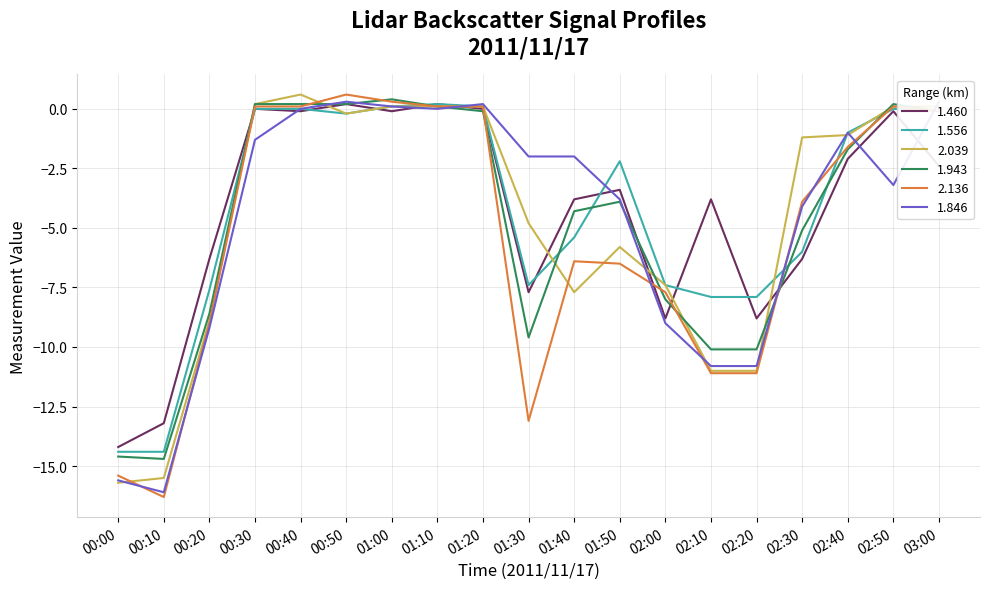

Reading right to left, list all the values displayed in this chart.

1.460: -2.4	-0.1	-2.1	-6.3	-8.8	-3.8	-8.8	-3.4	-3.8	-7.7	0.0	0.2	-0.1	0.2	-0.1	0.0	-6.3	-13.2	-14.2
1.556: -0.1	-0.0	-1.0	-6.0	-7.9	-7.9	-7.4	-2.2	-5.4	-7.4	0.1	0.2	0.1	-0.2	-0.0	-0.0	-7.6	-14.4	-14.4
2.039: 0.1	0.1	-1.1	-1.2	-11.0	-11.0	-7.4	-5.8	-7.7	-4.8	0.1	0.1	0.1	-0.2	0.6	0.2	-8.9	-15.5	-15.7
1.943: -0.1	0.2	-1.7	-5.1	-10.1	-10.1	-8.0	-3.9	-4.3	-9.6	-0.1	0.1	0.4	0.2	0.2	0.2	-8.6	-14.7	-14.6
2.136: -0.1	0.1	-1.6	-3.9	-11.1	-11.1	-7.7	-6.5	-6.4	-13.1	0.1	0.1	0.3	0.6	0.1	0.1	-9.0	-16.3	-15.4
1.846: 0.3	-3.2	-1.0	-4.1	-10.8	-10.8	-9.0	-3.8	-2.0	-2.0	0.2	-0.0	0.1	0.3	-0.0	-1.3	-9.2	-16.1	-15.6